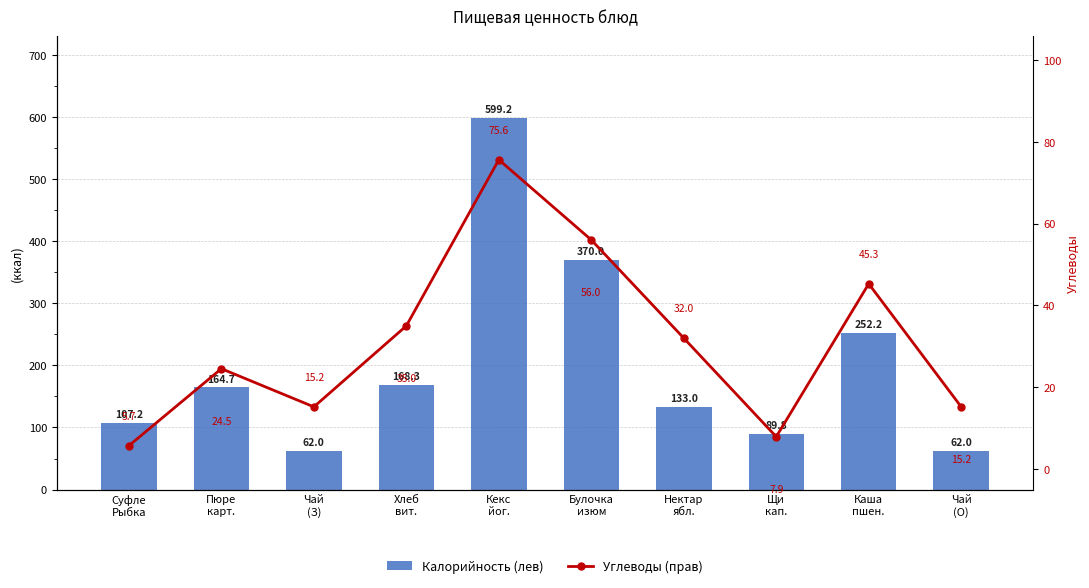

Are the bars horizontal?

No